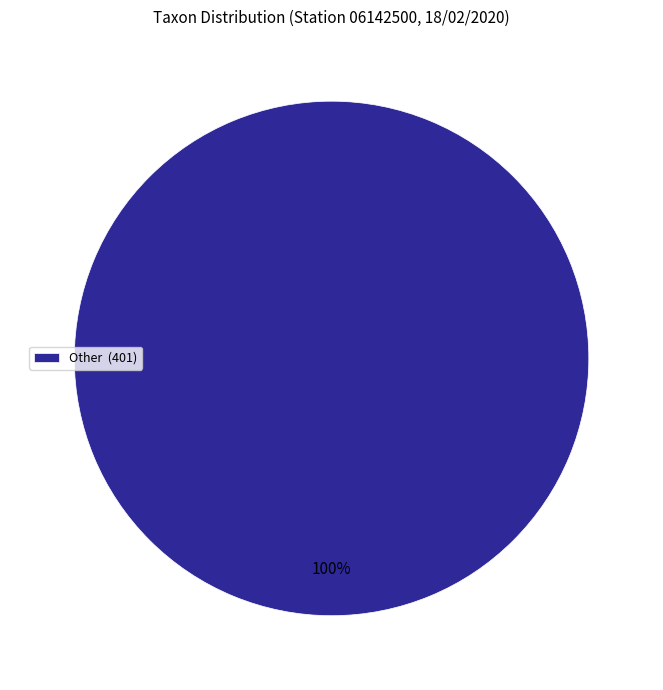

Is there a majority slice in this chart?

Yes